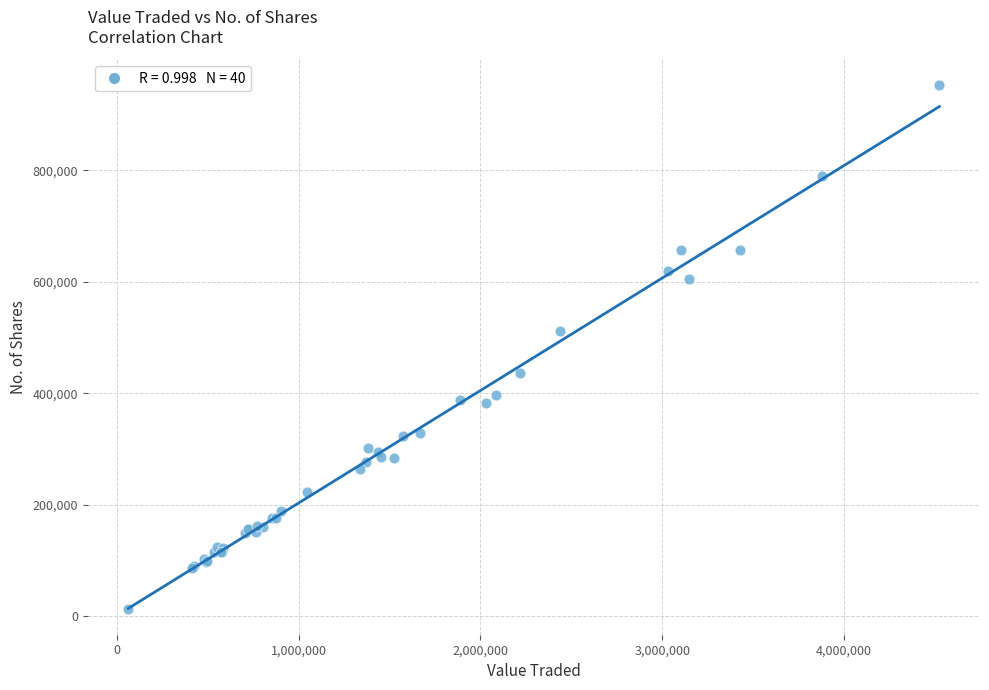

What Y value in the scatter plot is closest to 482942?

512172